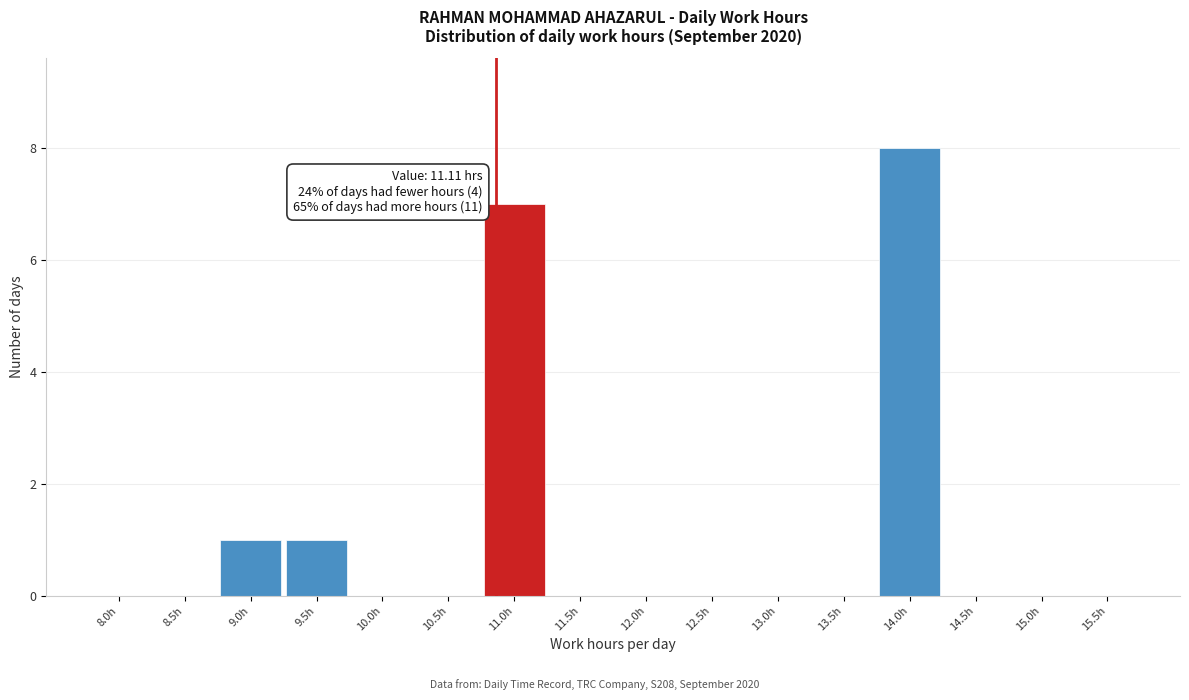

Reading left to right, extract all data points from this chart.

8.0h=0	8.5h=0	9.0h=1	9.5h=1	10.0h=0	10.5h=0	11.0h=7	11.5h=0	12.0h=0	12.5h=0	13.0h=0	13.5h=0	14.0h=8	14.5h=0	15.0h=0	15.5h=0